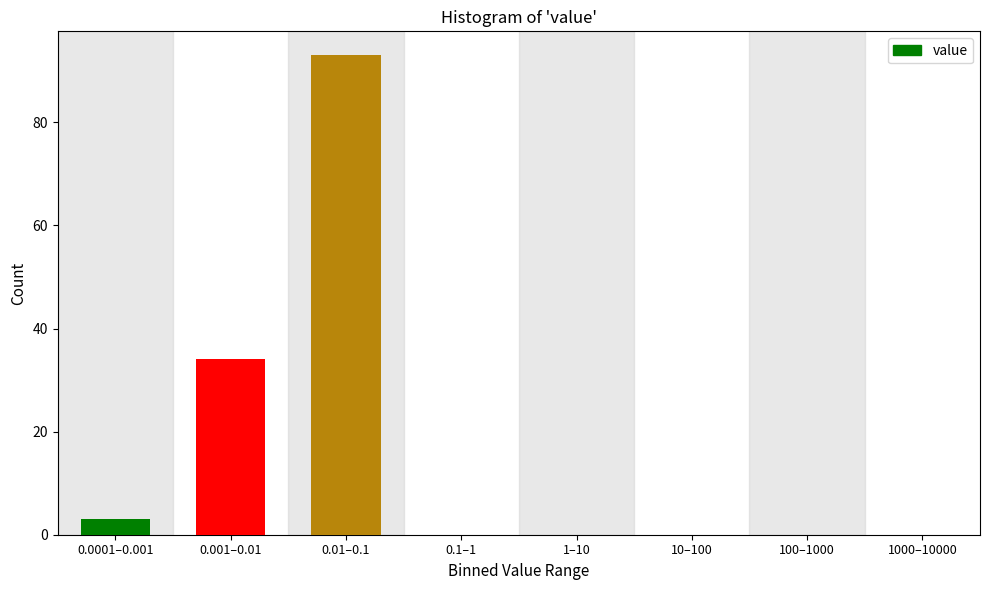

Reading left to right, transcribe all the data shown in this chart.

0.0001–0.001=3	0.001–0.01=34	0.01–0.1=93	0.1–1=0	1–10=0	10–100=0	100–1000=0	1000–10000=0